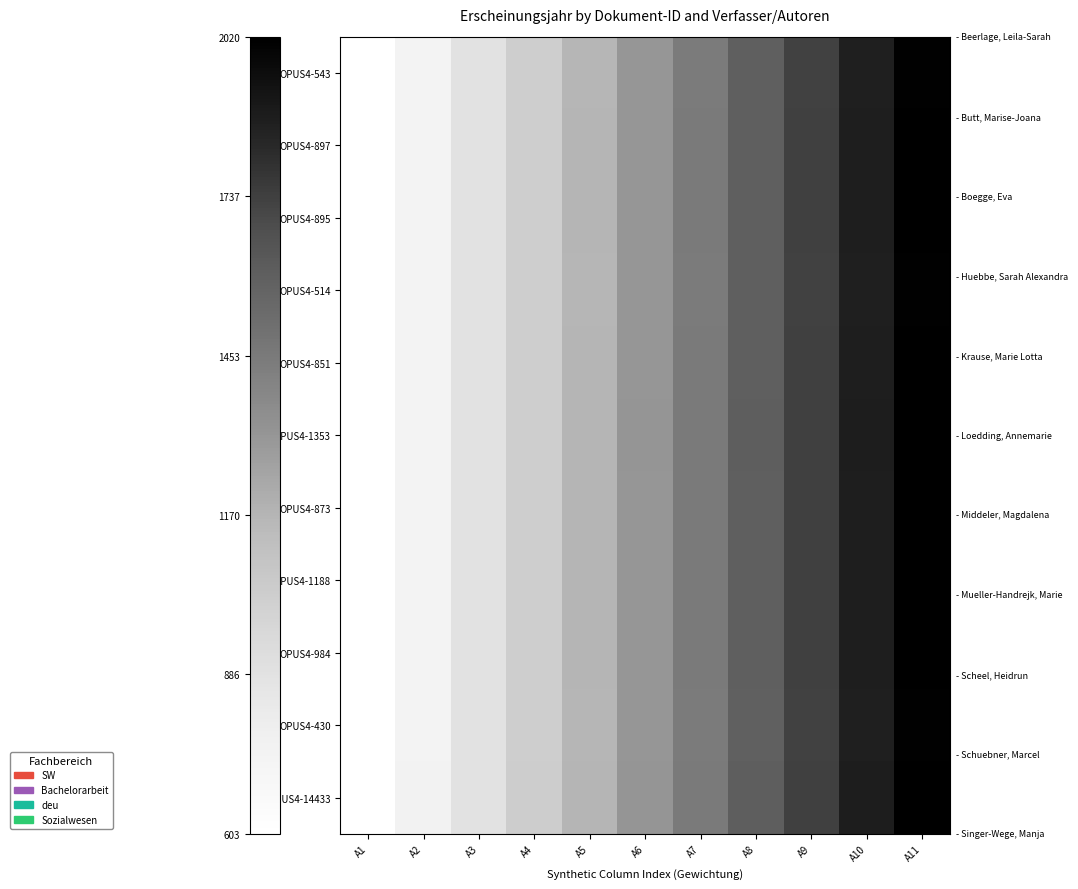

List the series in order of their peak value, highest first.

OPUS4-14433, OPUS4-1353, OPUS4-1188, OPUS4-984, OPUS4-897, OPUS4-895, OPUS4-851, OPUS4-873, OPUS4-543, OPUS4-514, OPUS4-430